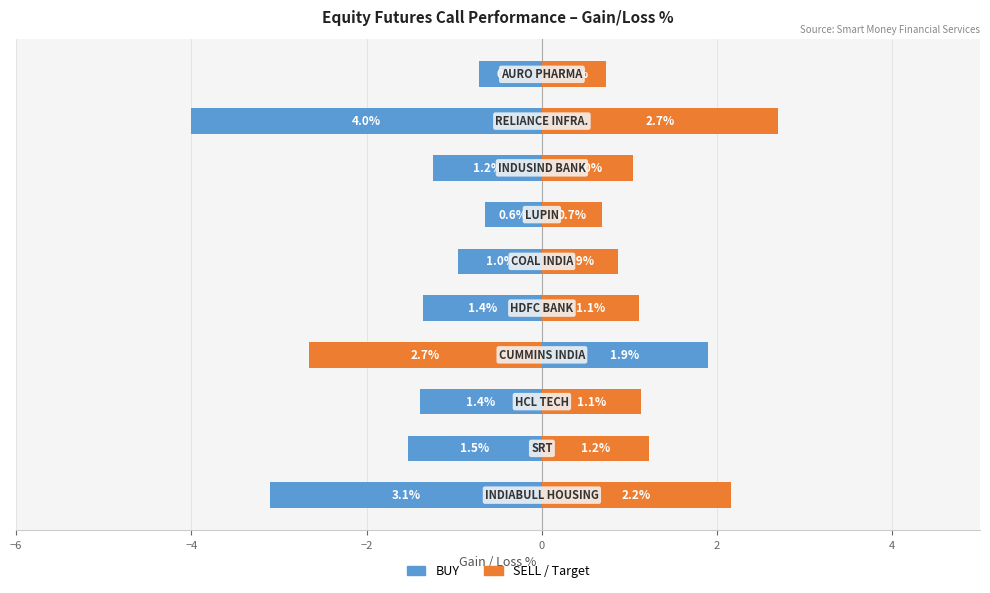

How many bars are there in each group?

2